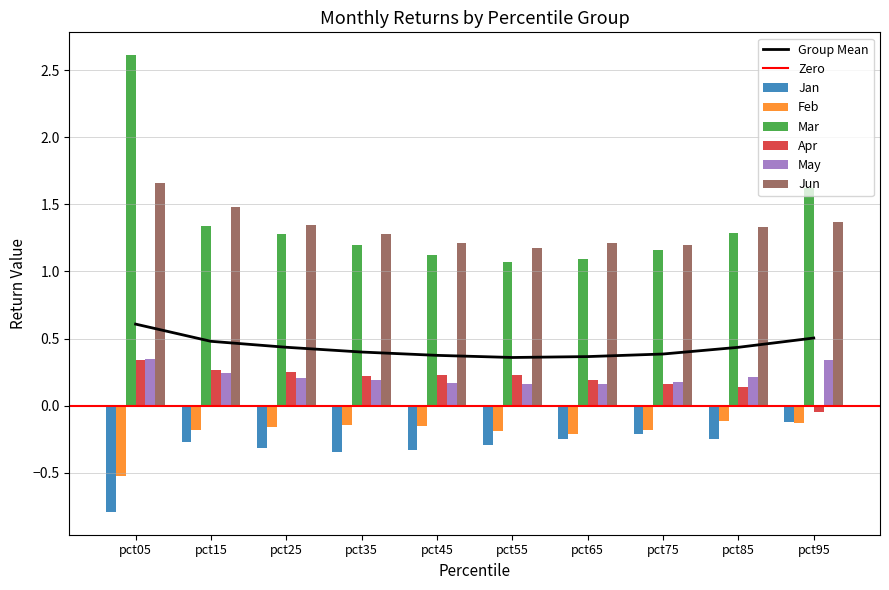

At how many categories does at least one series exceed 1?

10